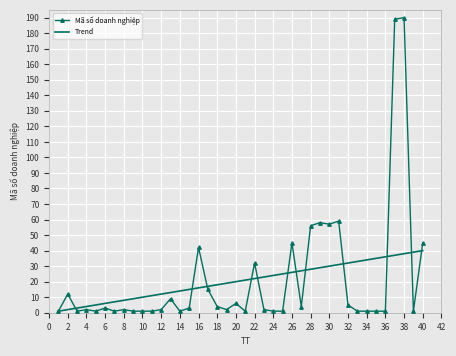

How many series are shown in this chart?

2